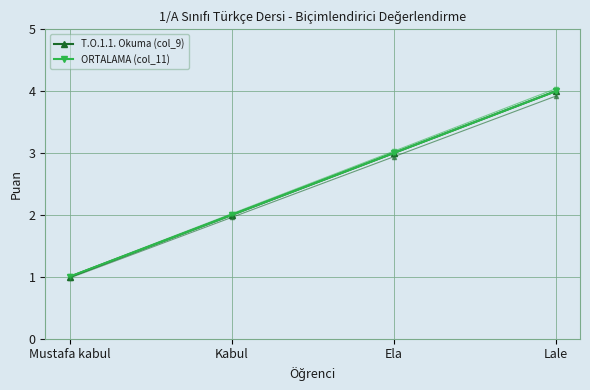

Is it true that T.O.1.1. Okuma (col_9) equals 2 at Kabul?

True